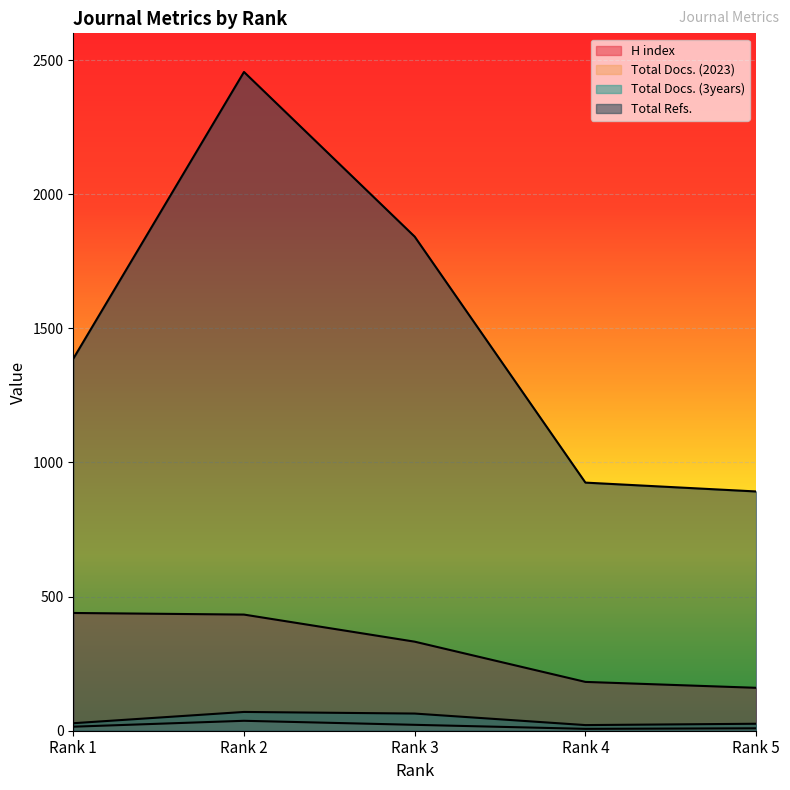

What is the value of the H index point at the 3rd from the left?

332